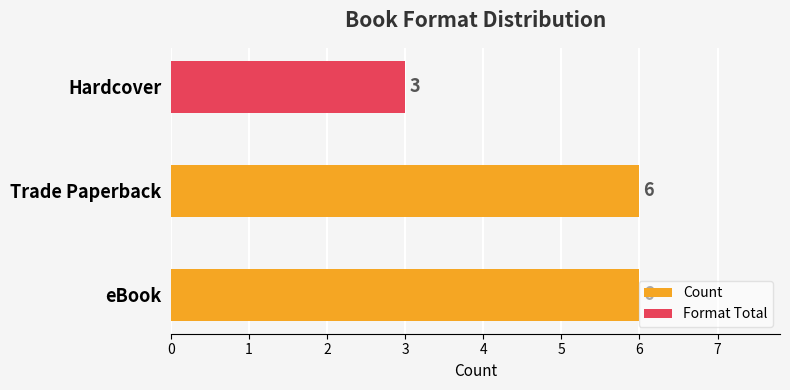

What is the sum of all values?

15